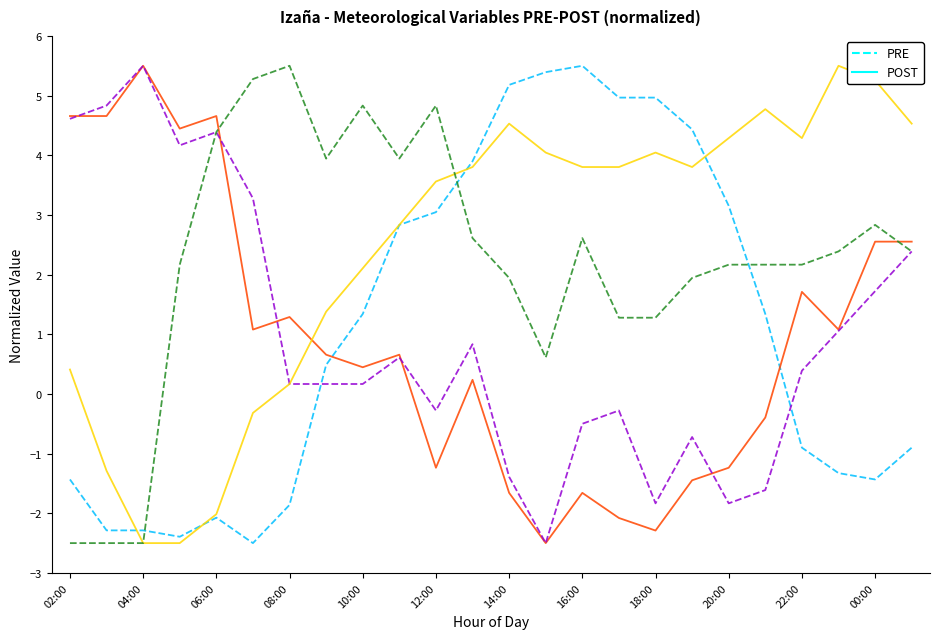

What is the minimum value shown in the chart?

-2.5